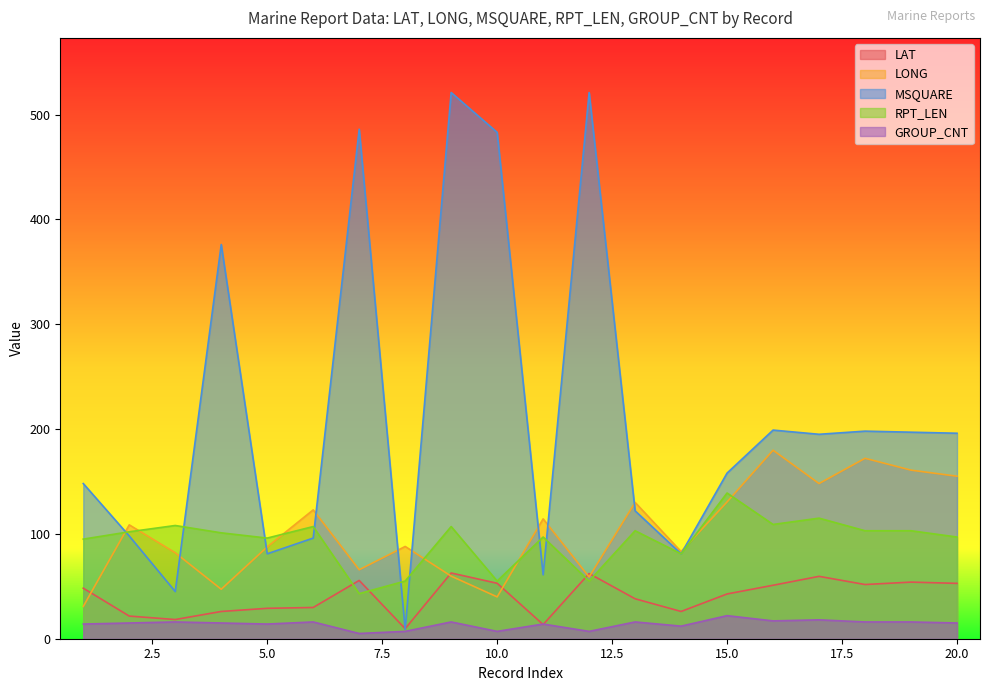

True or false: GROUP_CNT and LONG cross at least once.

False